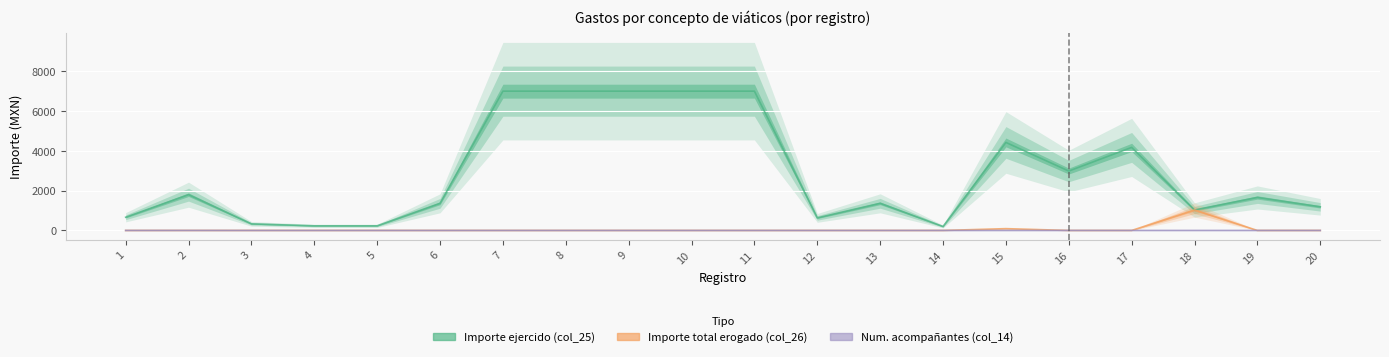

What is the difference between the Importe total erogado (col_26) values at 19 and 15?

92